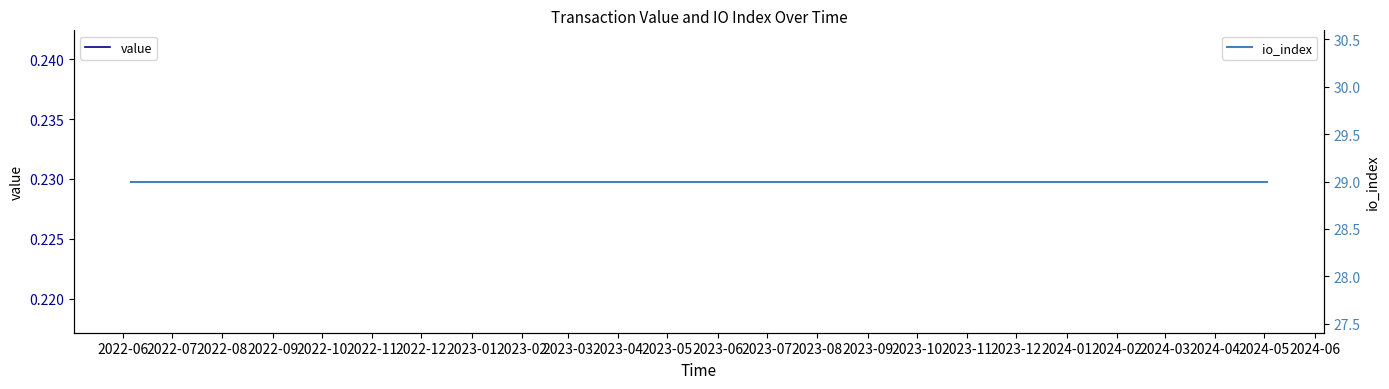

Rank the series by their average value, from highest to lowest.

io_index, value